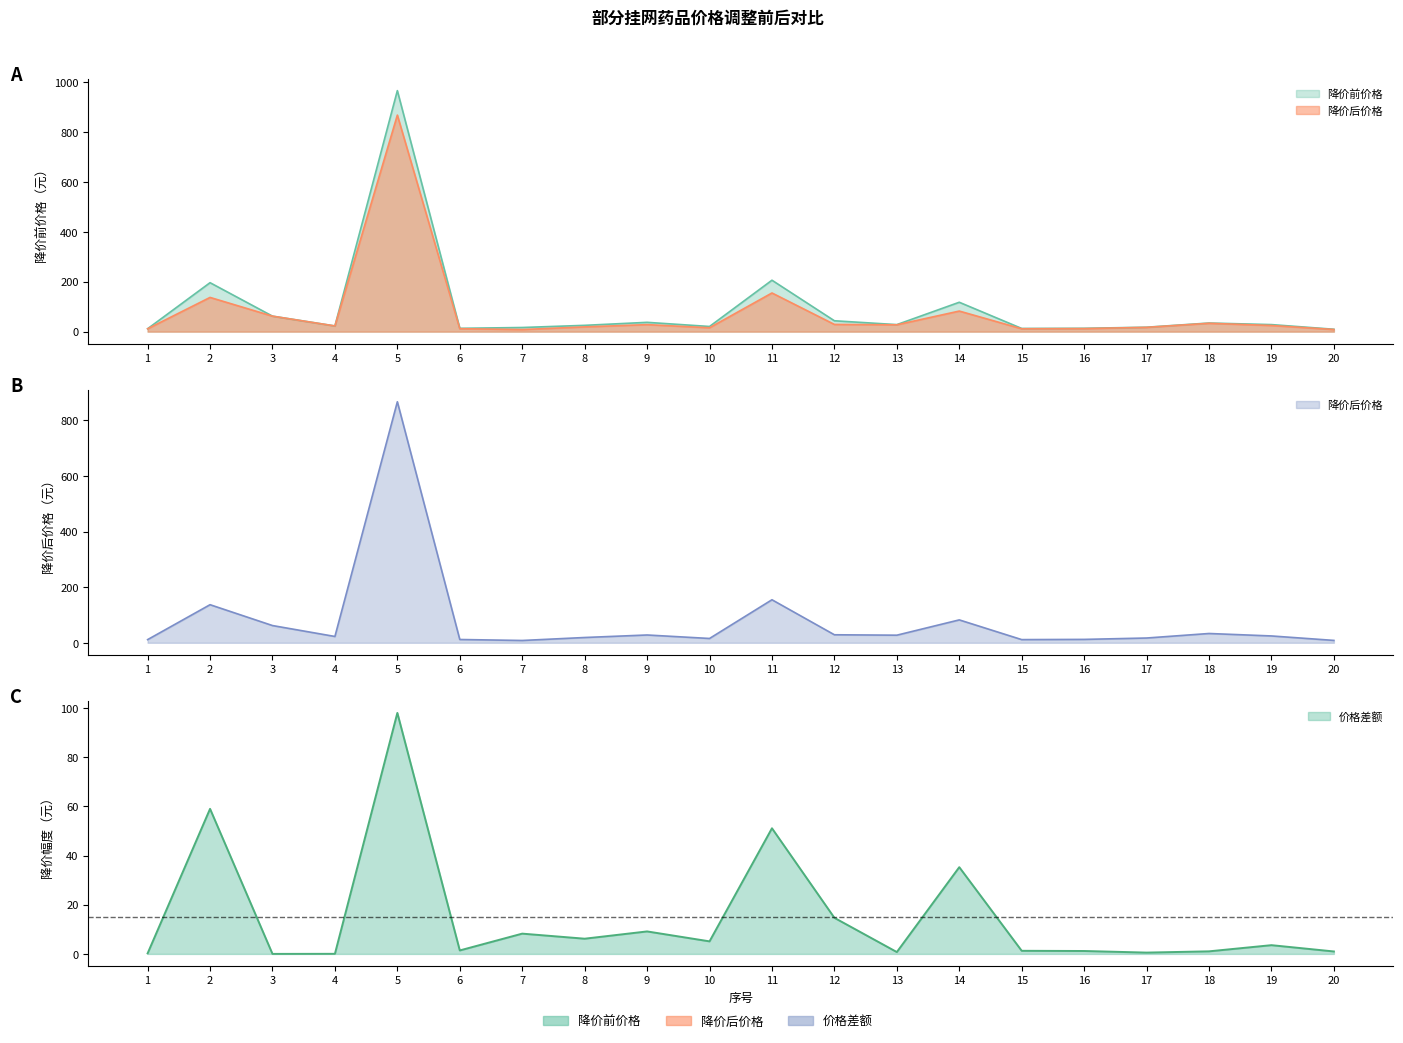

What is the value of the 价格差额 point at the 15th from the left?

1.3